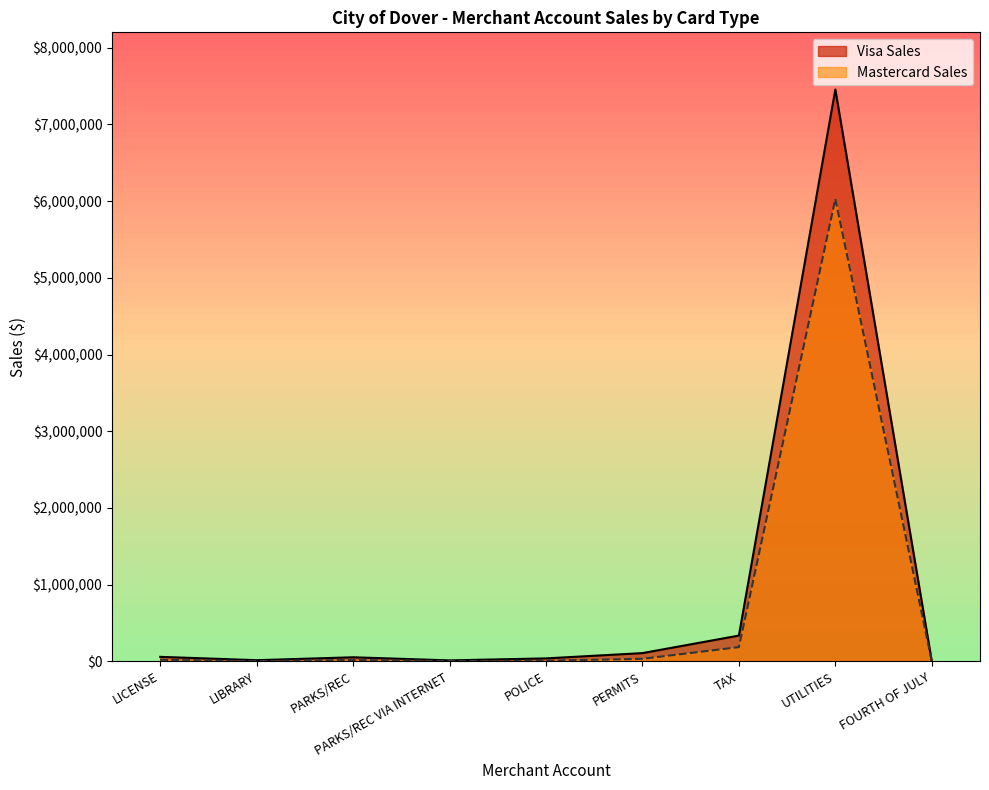

What is the label of the 7th point from the left?

TAX